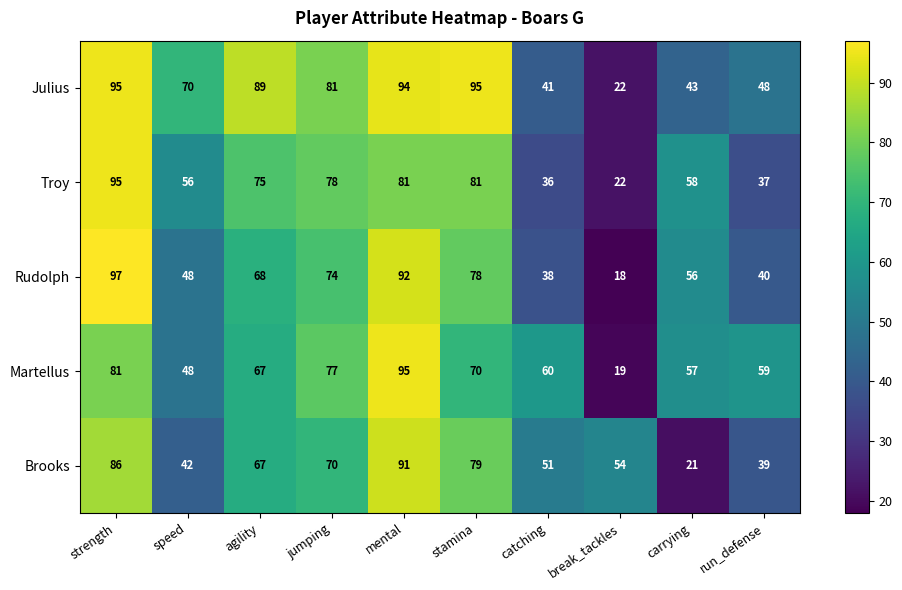

Which label corresponds to the largest value in the chart?

strength